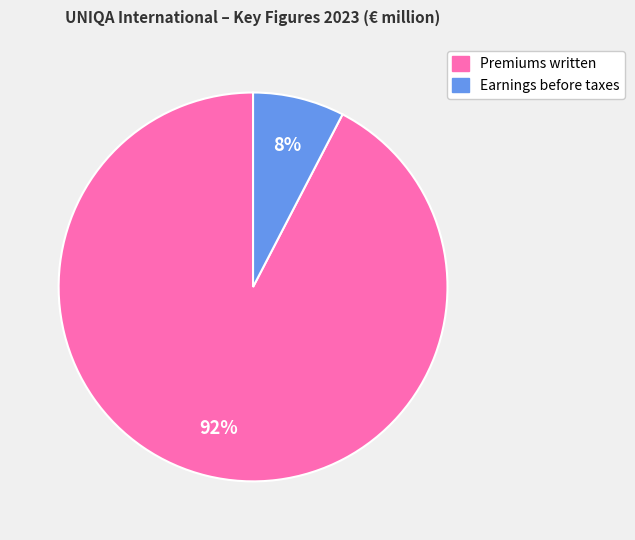

Which slice is the smallest?

Earnings before taxes